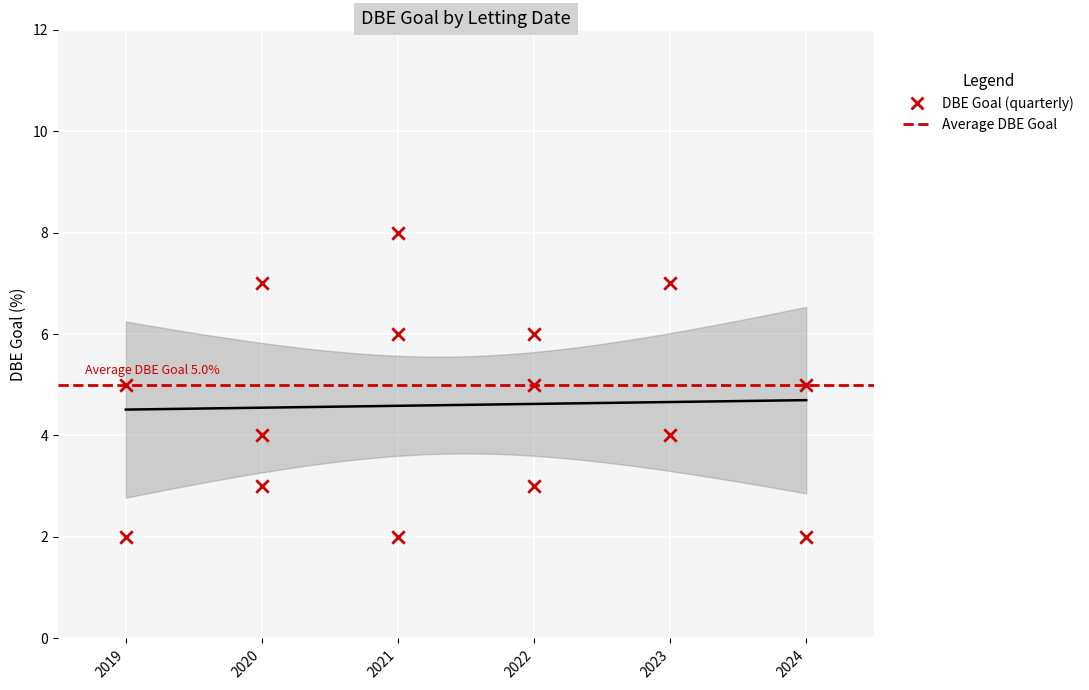

What is the range of Y values (max minus min)?

6